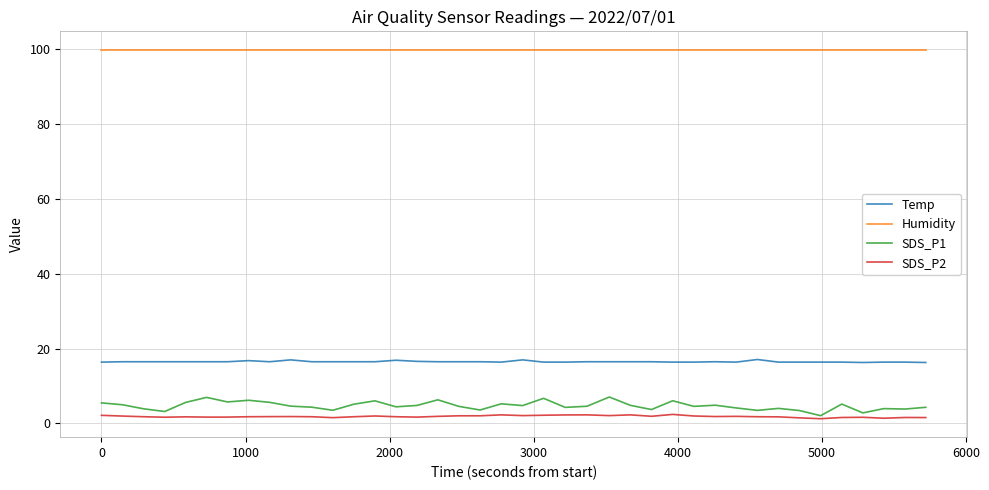

True or false: Temp and SDS_P2 cross at least once.

False